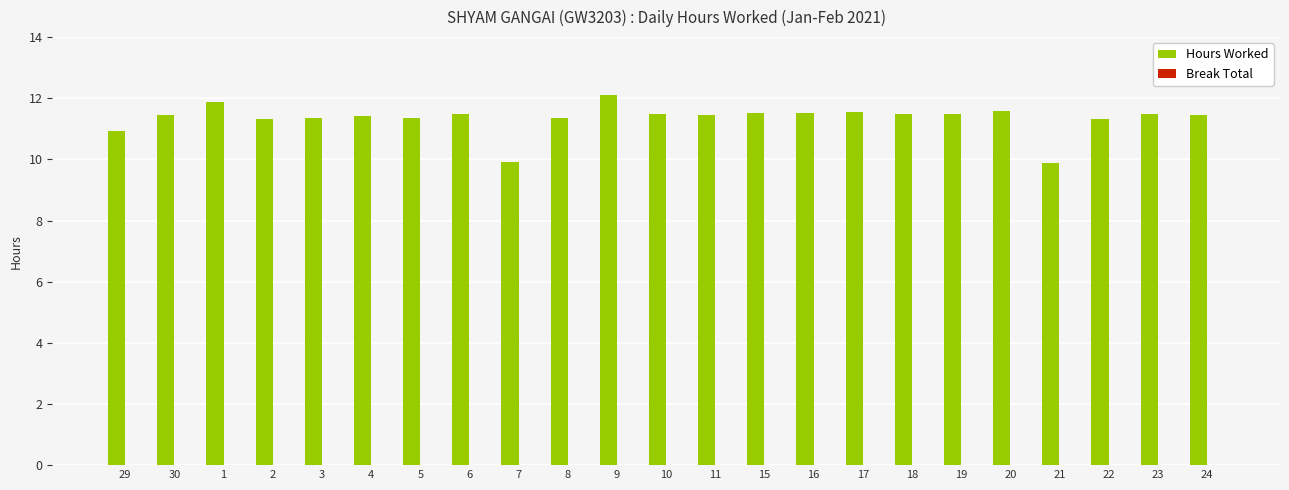

What is the maximum value shown in the chart?

12.1